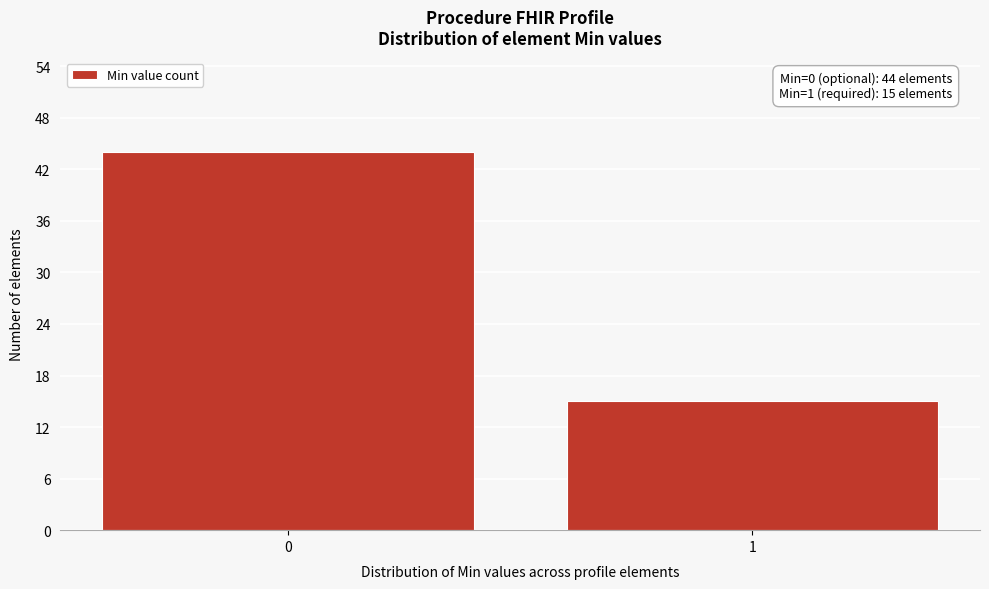

Reading left to right, what are all the values shown in this chart?

44	15